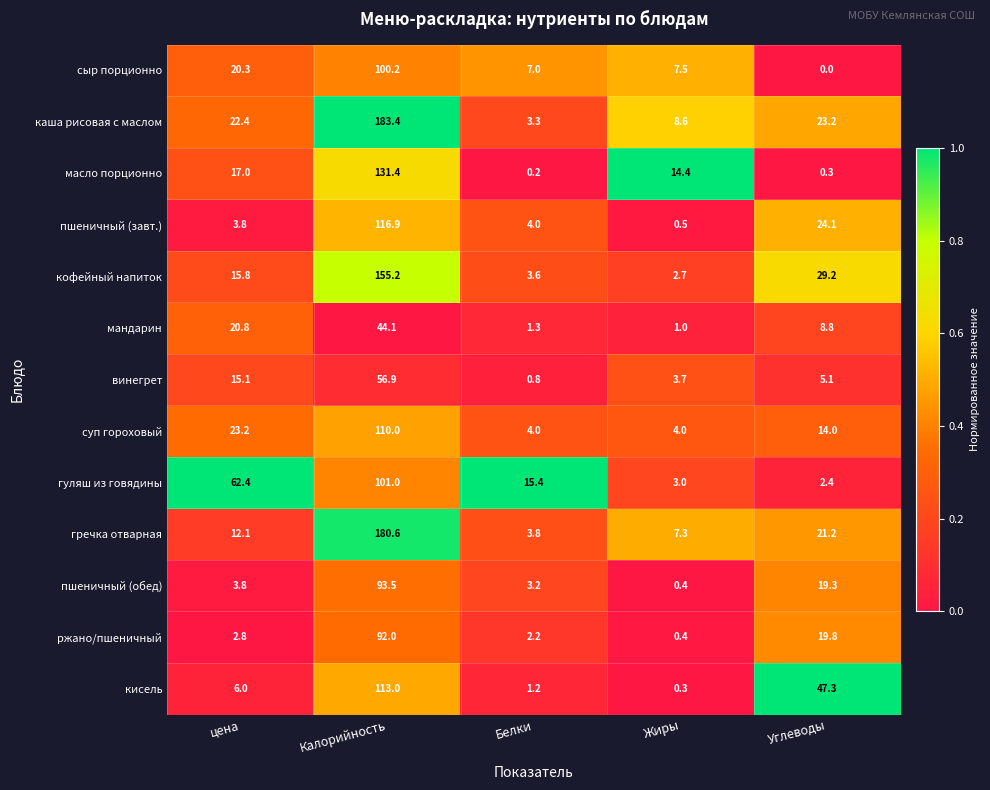

What is the difference between the highest and lowest values at Калорийность?

139.3